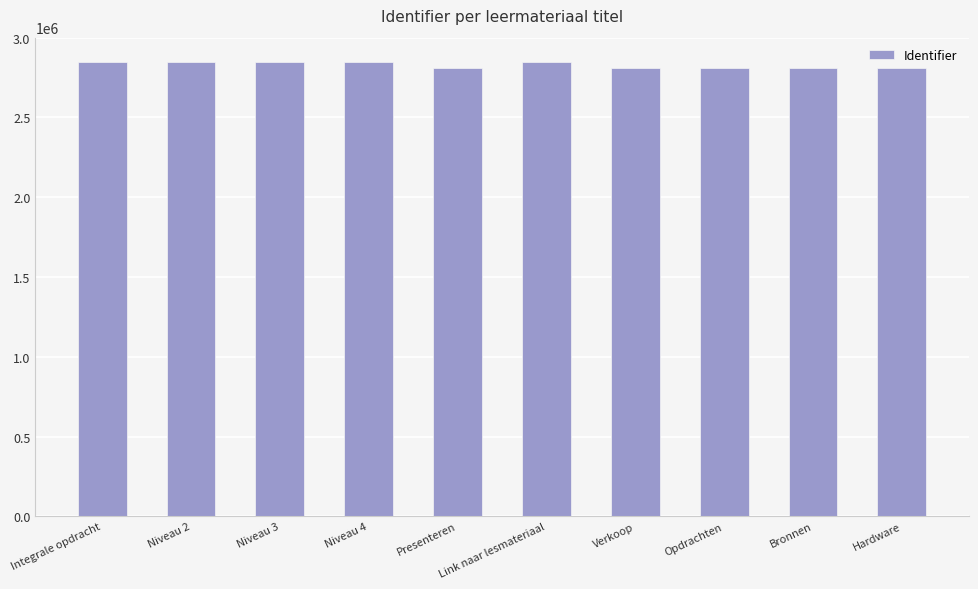

True or false: the data shows 2848319 at Niveau 2.

True